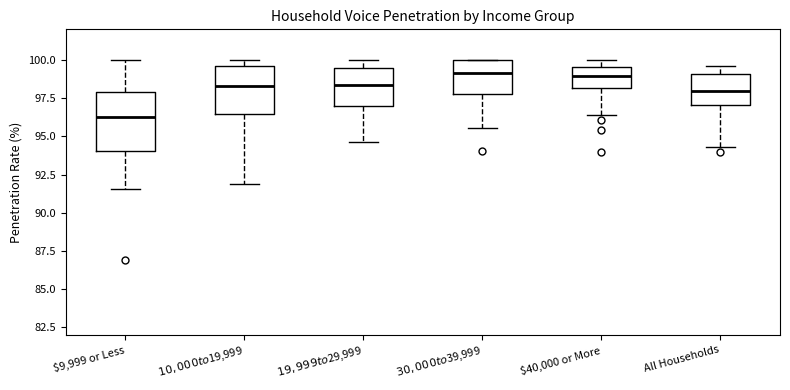

Reading left to right, transcribe this box plot: for each box, give where its median line is, the range the box spans, and where its two whiskers end, as read against the y-axis. The values are not printed on the chart, so give them approximately, as read against the axis.

$9,999 or Less: median 96.5, box 94.0 to 98.0, whiskers 91.5 to 100.0
$10,000 to $19,999: median 98.5, box 96.5 to 99.5, whiskers 92.0 to 100.0
$19,999 to $29,999: median 98.5, box 97.0 to 99.5, whiskers 94.5 to 100.0
$30,000 to $39,999: median 99.0, box 98.0 to 100.0, whiskers 95.5 to 100.0
$40,000 or More: median 99.0, box 98.0 to 99.5, whiskers 96.5 to 100.0
All Households: median 98.0, box 97.0 to 99.0, whiskers 94.5 to 99.5